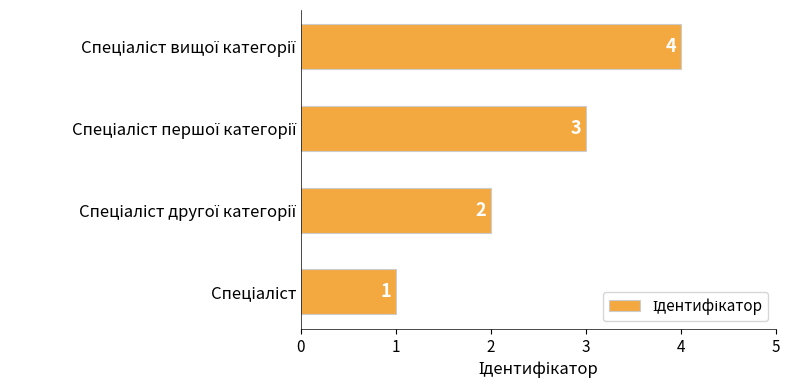

How many values are between 2 and 4?

3